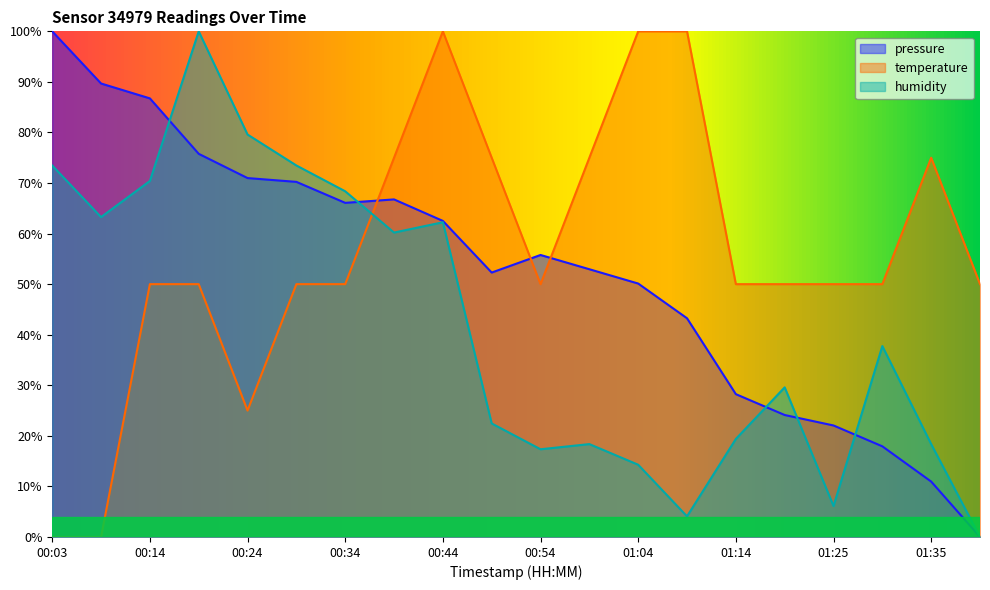

At which label does humidity reach its minimum?

01:40